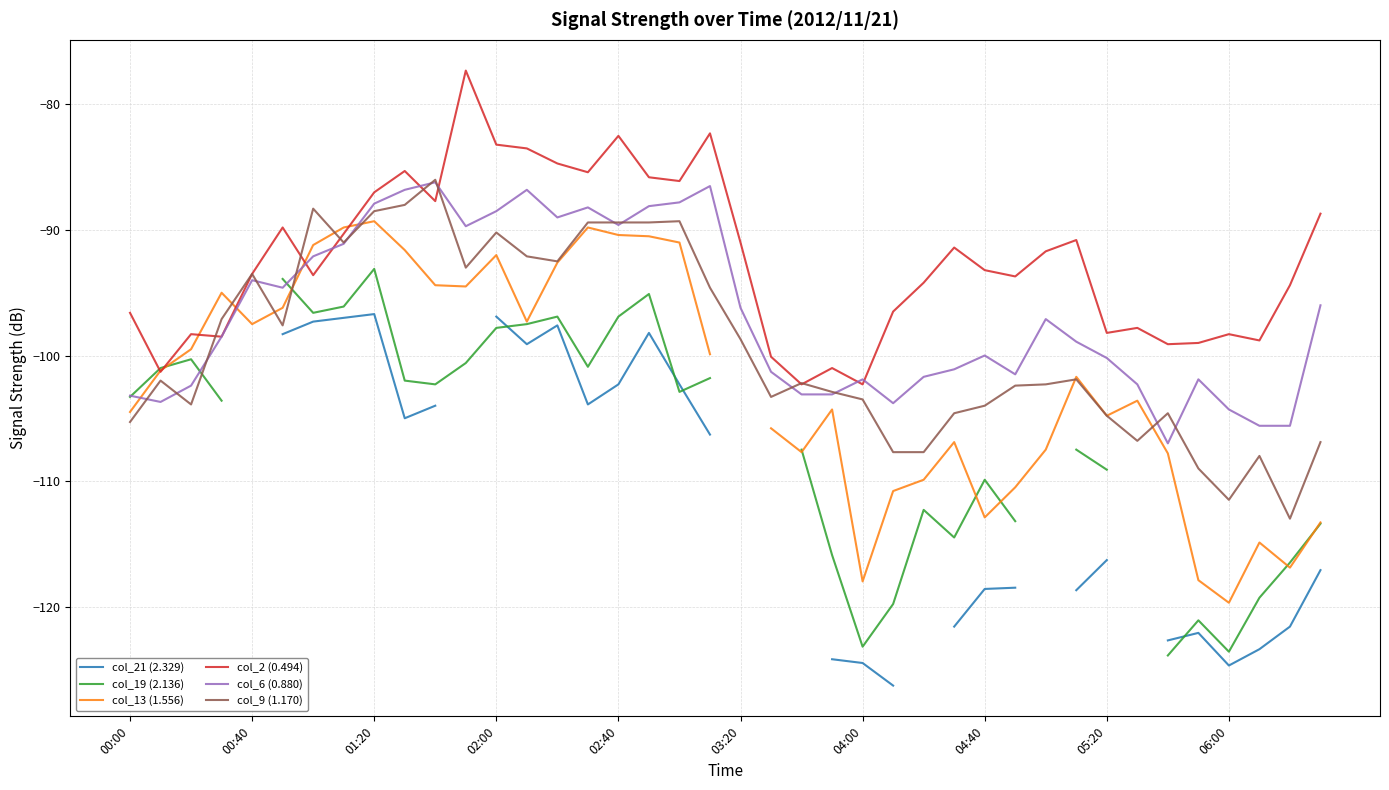

What is the difference between the second highest and second lowest values in the col_2 (0.494) series?

20.0